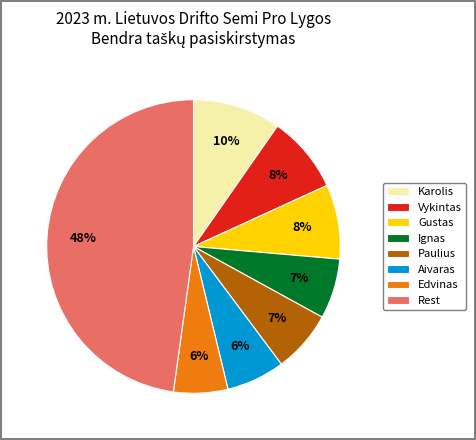

To the nearest percent, what is the average slice percentage?

12%